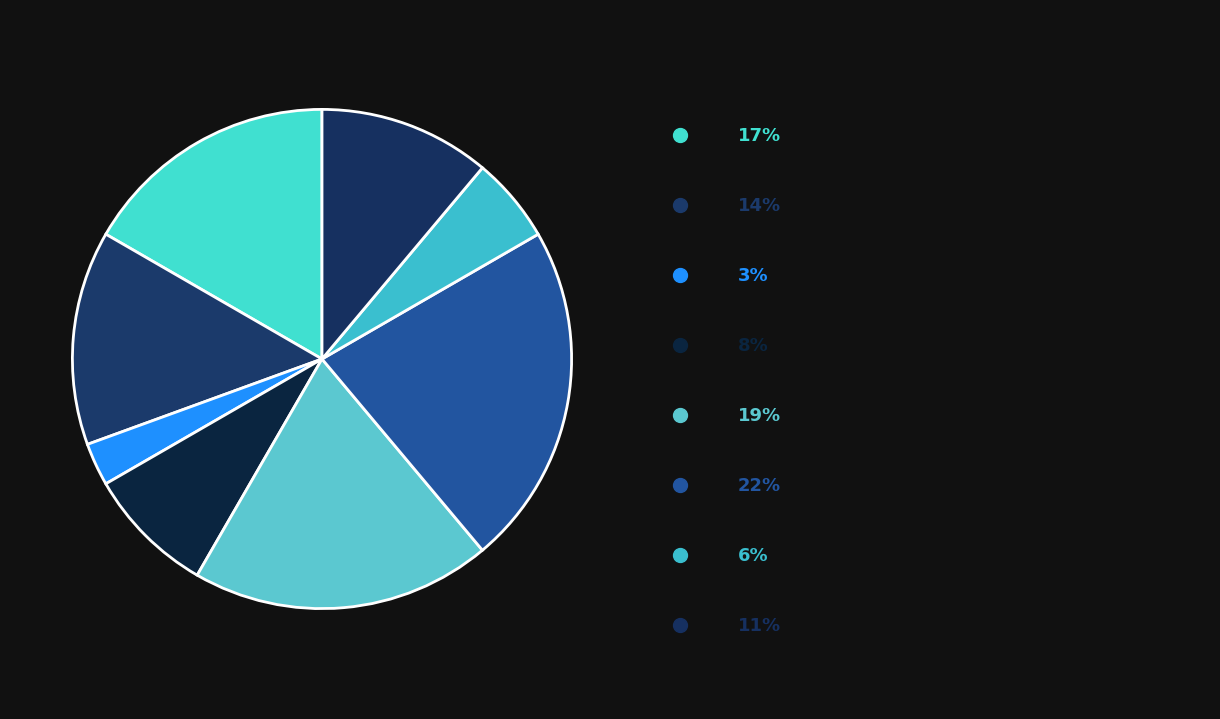

Count the number of slices in the pie.

8